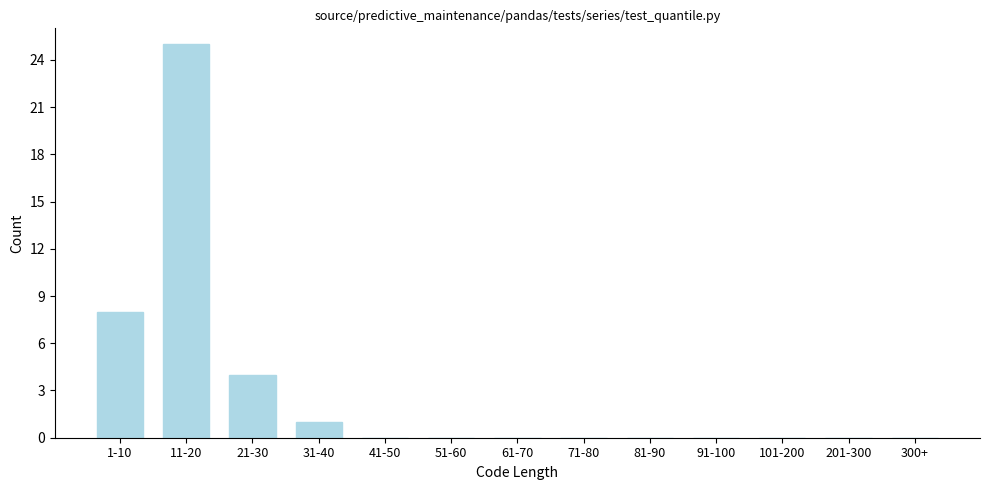

Reading left to right, extract all data points from this chart.

1-10=8	11-20=25	21-30=4	31-40=1	41-50=0	51-60=0	61-70=0	71-80=0	81-90=0	91-100=0	101-200=0	201-300=0	300+=0